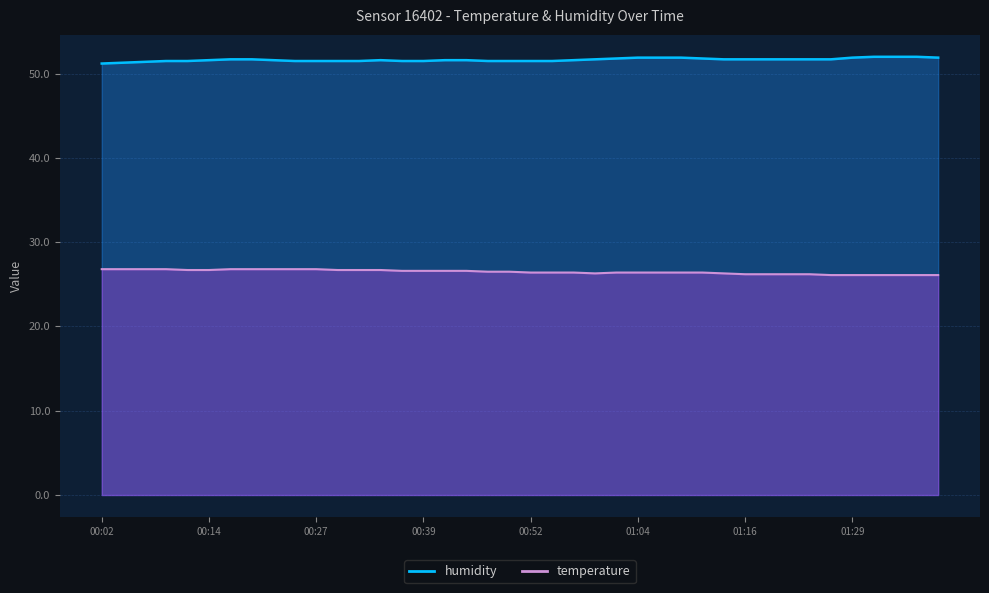

Count the number of categories in the chart.

40